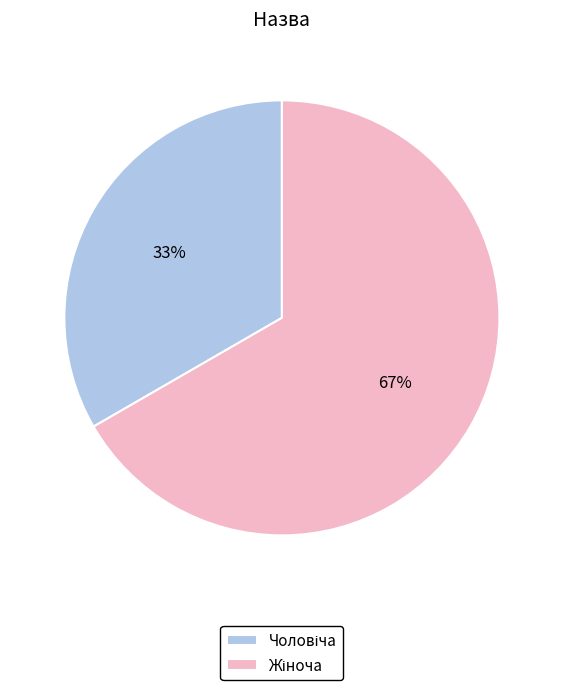

Is there a majority slice in this chart?

Yes